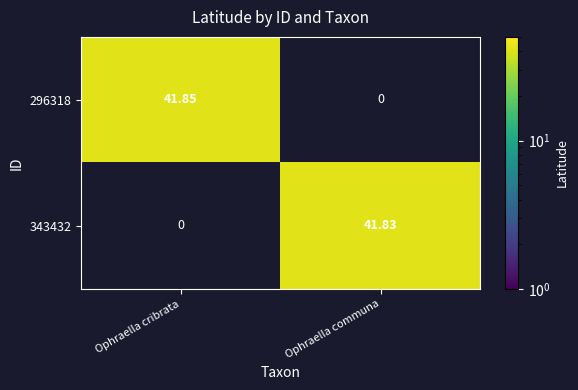

At which category does the chart reach its minimum across all series?

Ophraella communa